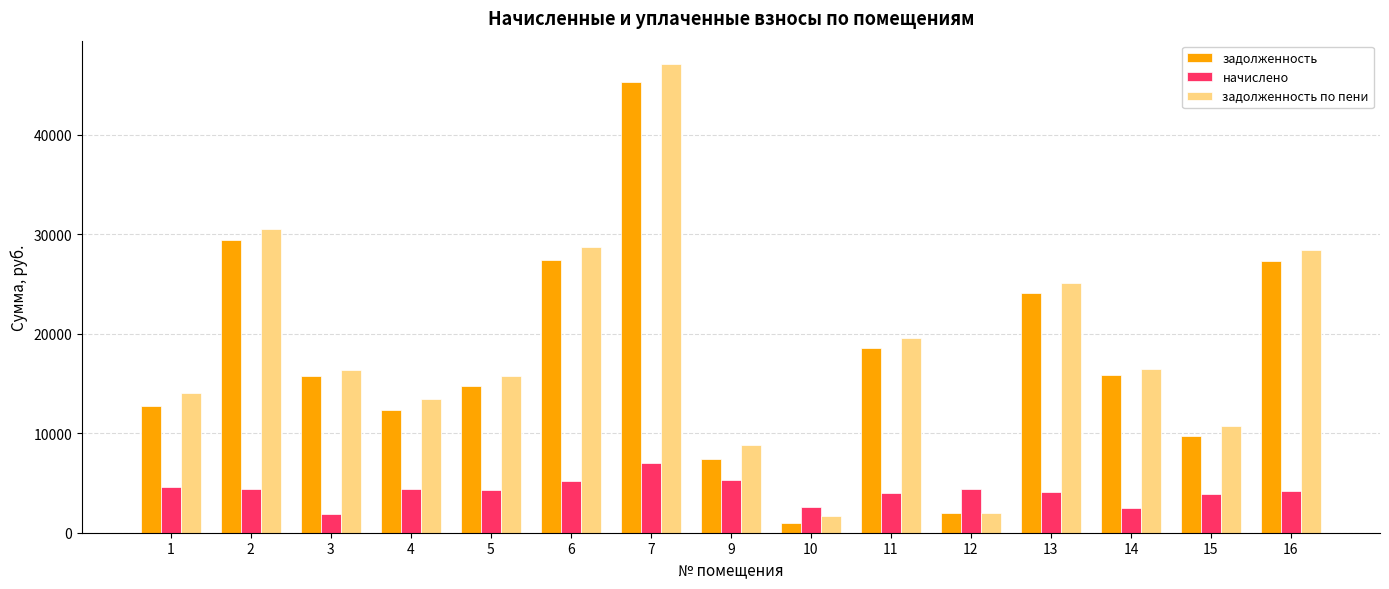

At which category does the chart reach its peak across all series?

7